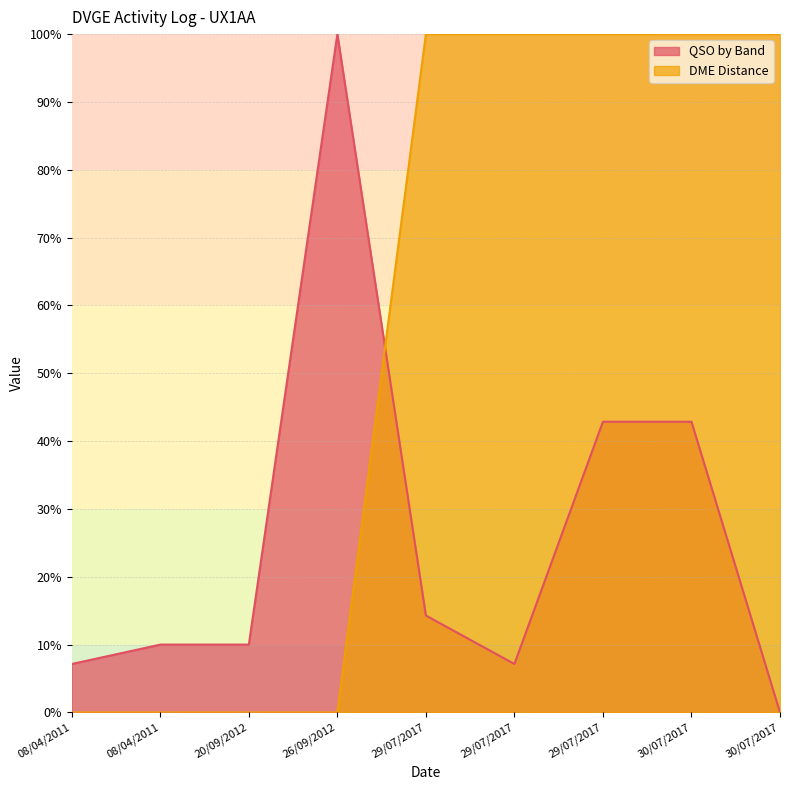

True or false: QSO by Band and DME Distance cross at least once.

True